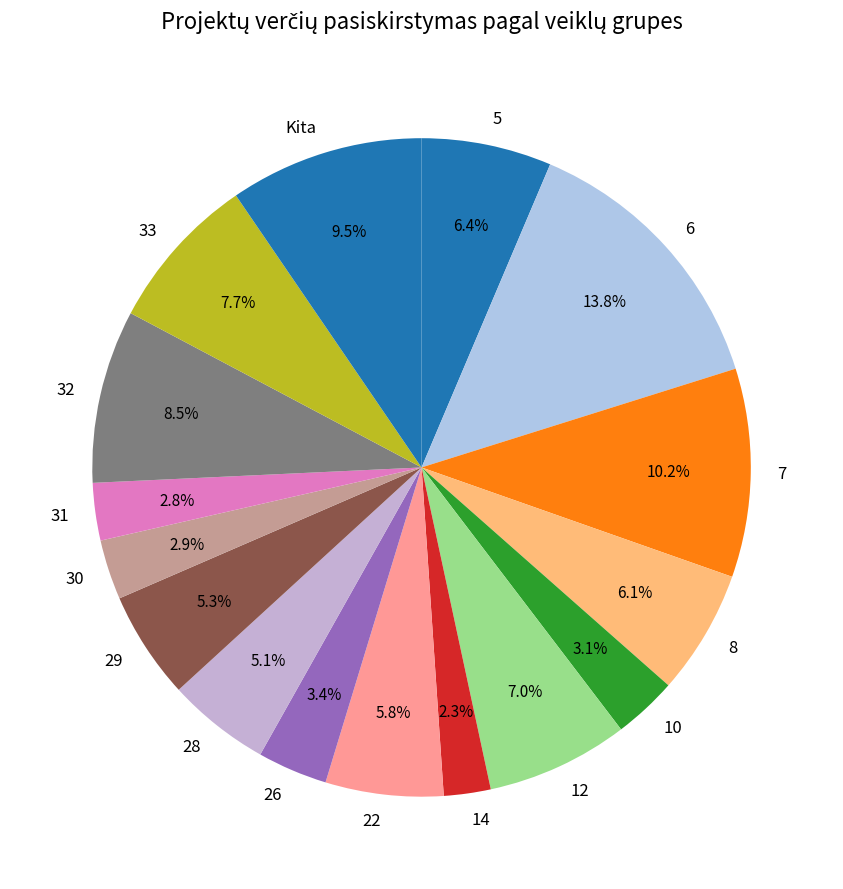

Which slice is the largest?

6